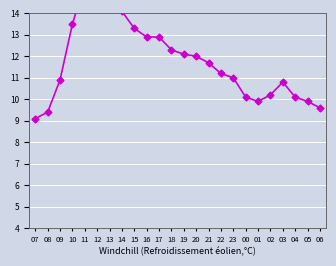

The chart shows a value of 18.6 at 09. True or false?

False